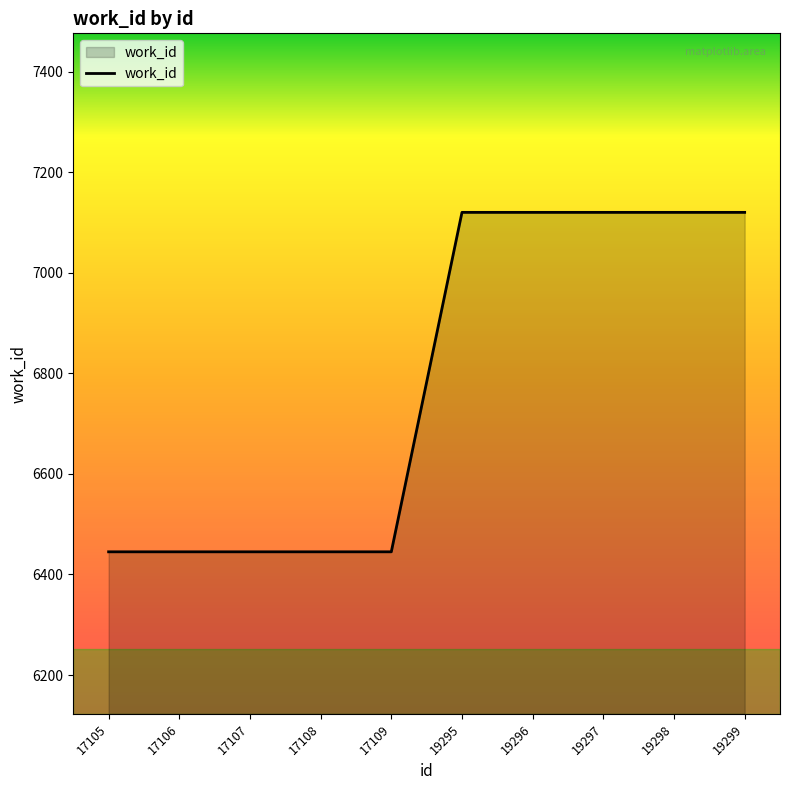

Is it true that the value at 17105 is 4355?

False